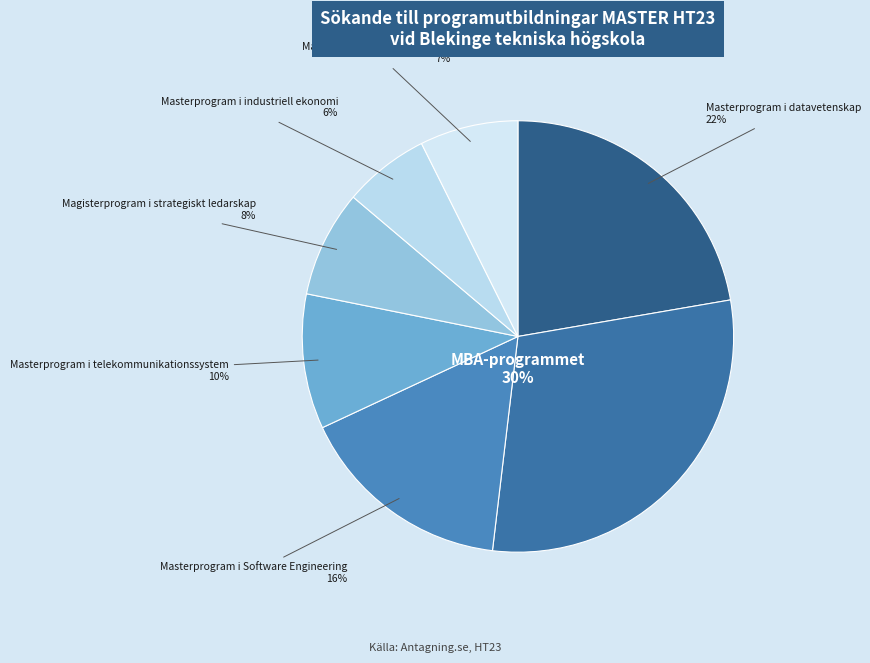

How many slices are in this pie chart?

7